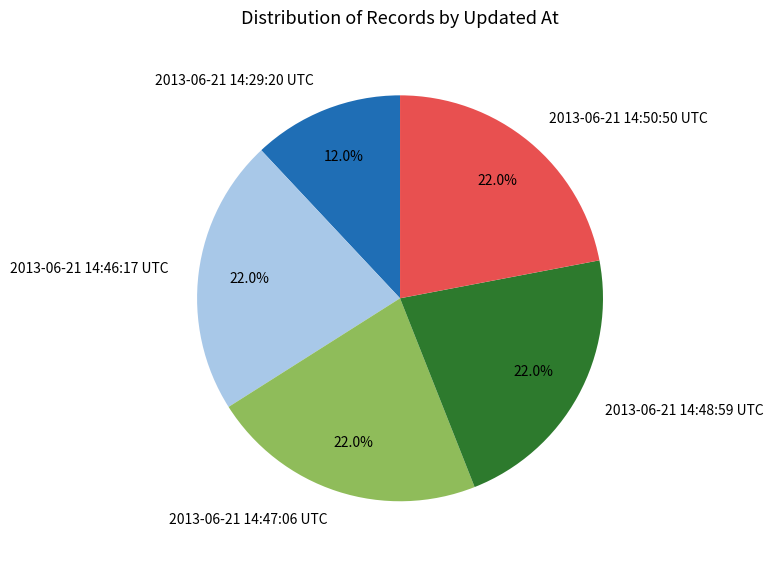

Is 2013-06-21 14:47:06 UTC the majority of the pie?

No